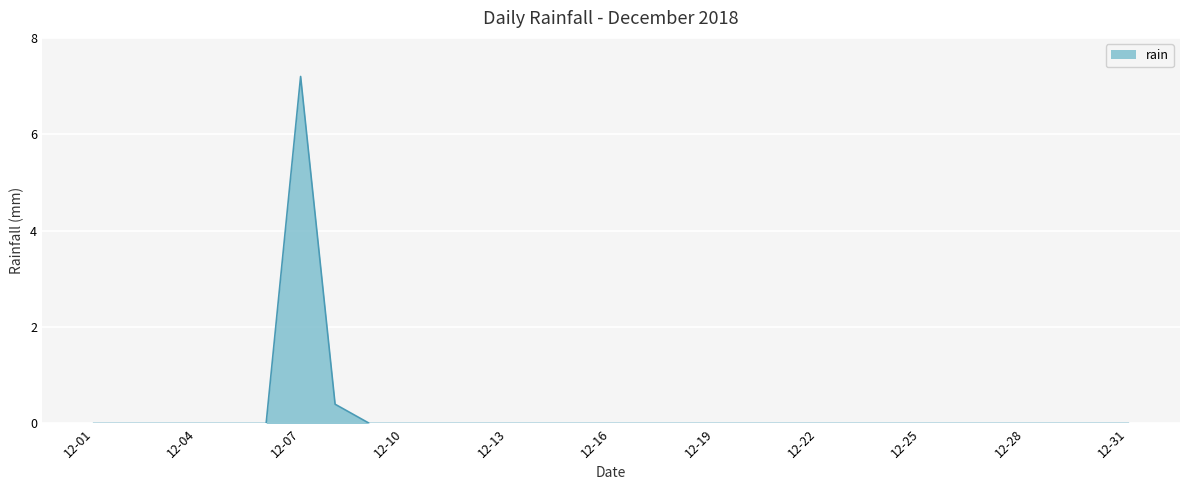

What is the difference between the maximum and minimum values?

7.2